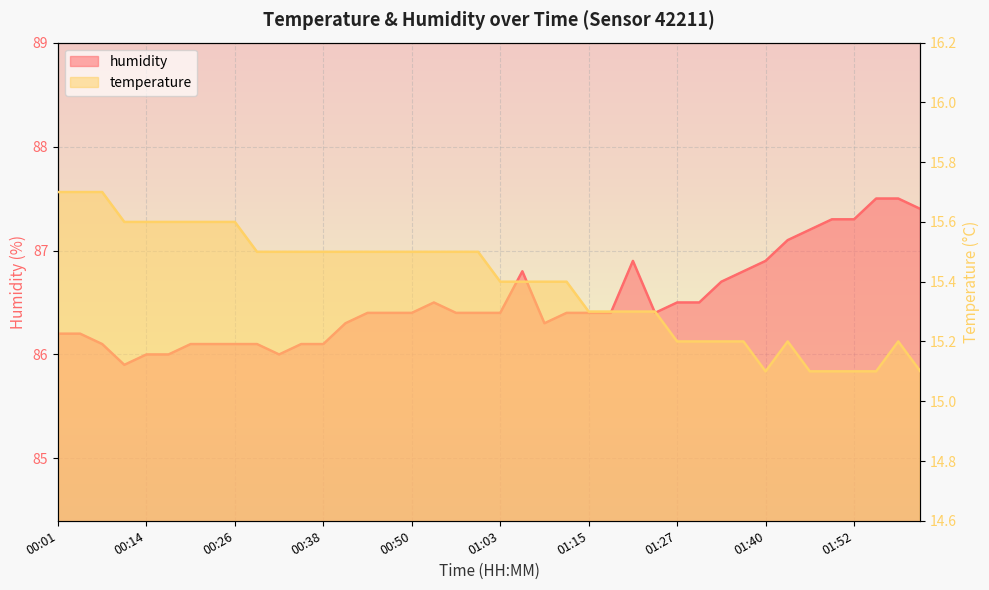

True or false: humidity and temperature intersect in this chart.

False